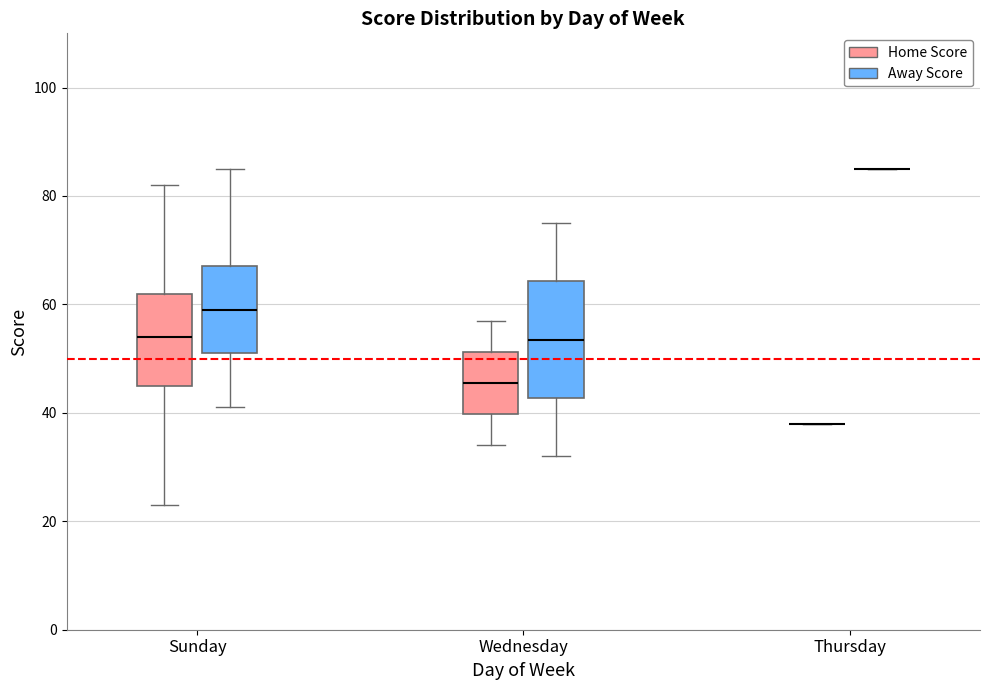

Reading left to right, transcribe this box plot: for each box, give where its median line is, the range the box spans, and where its two whiskers end, as read against the y-axis. The values are not printed on the chart, so give them approximately, as read against the axis.

Sunday (Home Score): median 54, box 46 to 62, whiskers 24 to 82
Sunday (Away Score): median 60, box 52 to 68, whiskers 42 to 86
Wednesday (Home Score): median 46, box 40 to 52, whiskers 34 to 58
Wednesday (Away Score): median 54, box 42 to 64, whiskers 32 to 76
Thursday (Home Score): box collapsed to a line at 38, whiskers 38 to 38
Thursday (Away Score): box collapsed to a line at 86, whiskers 86 to 86